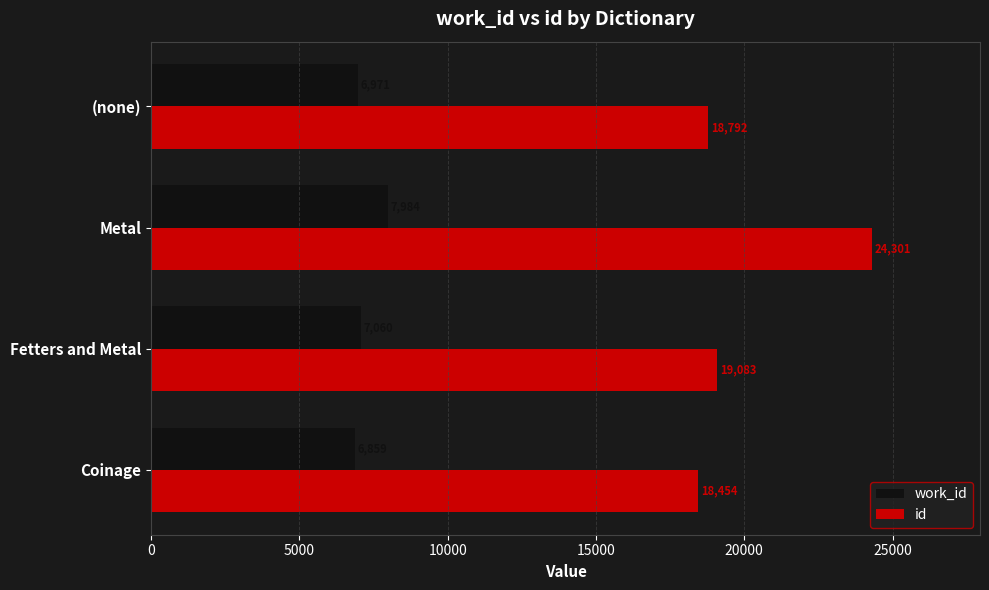

What value does the work_id series have at Coinage, to the nearest 50?

6850